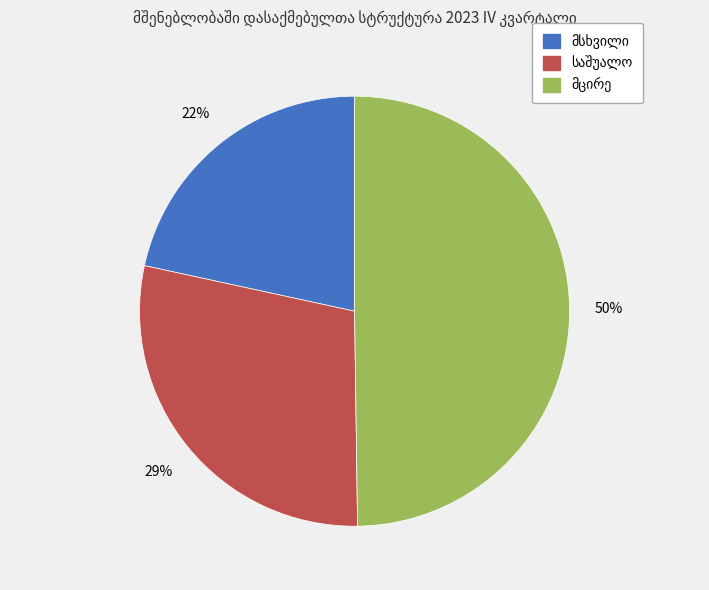

To the nearest percent, what is the difference between the largest and smallest slice percentages?

28%